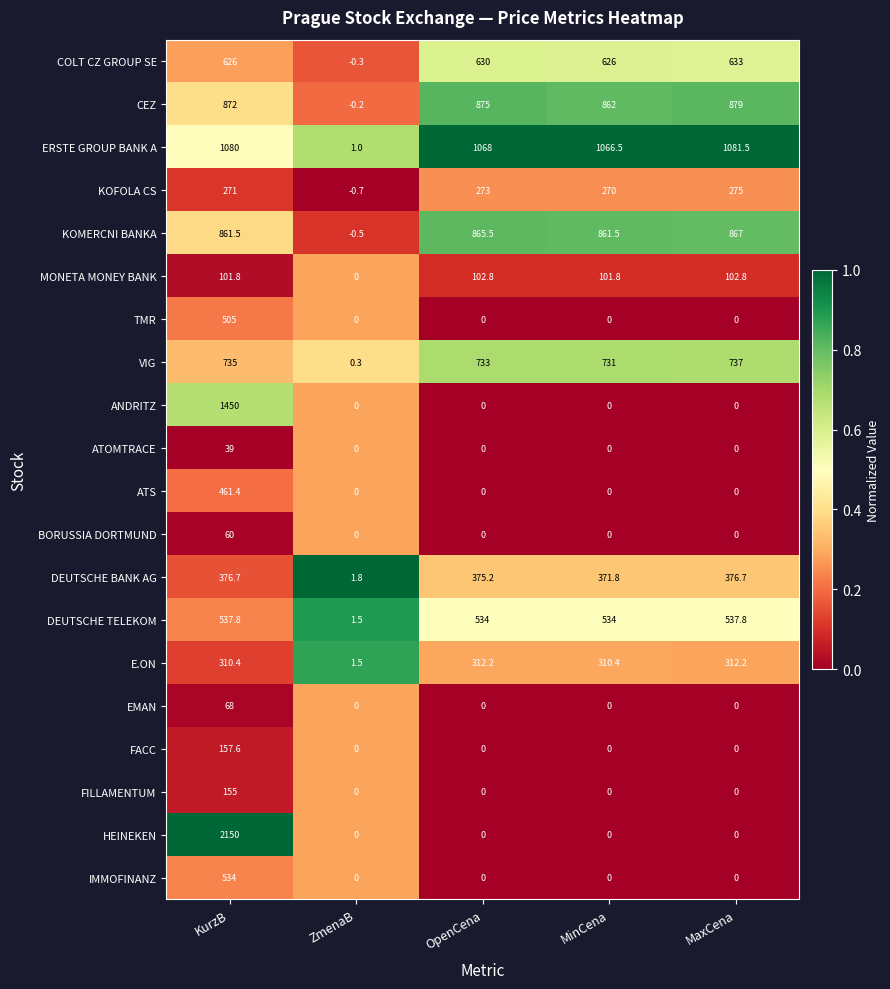

The value of KOMERCNI BANKA at MaxCena is 1129.9. True or false?

False